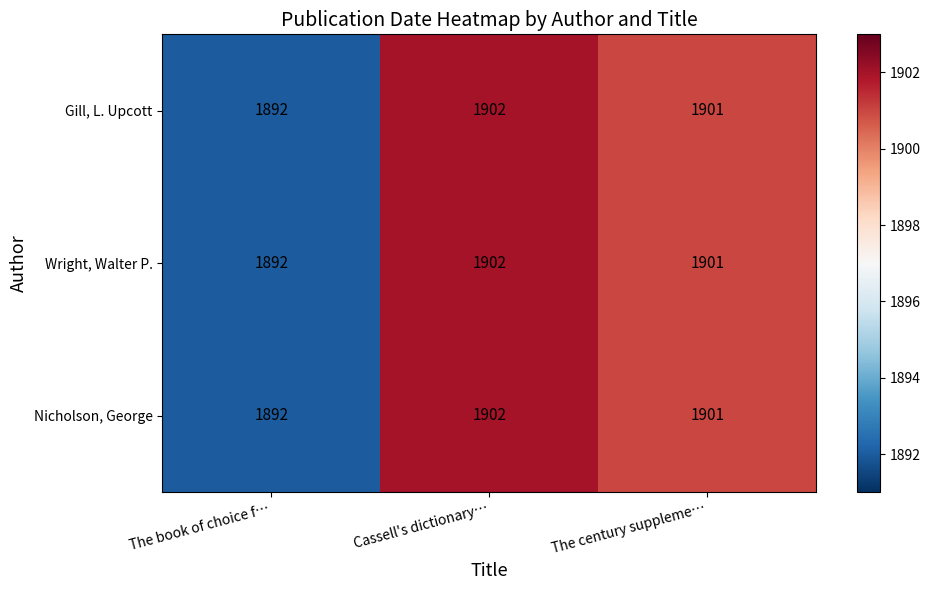

What is the smallest value displayed?

1892